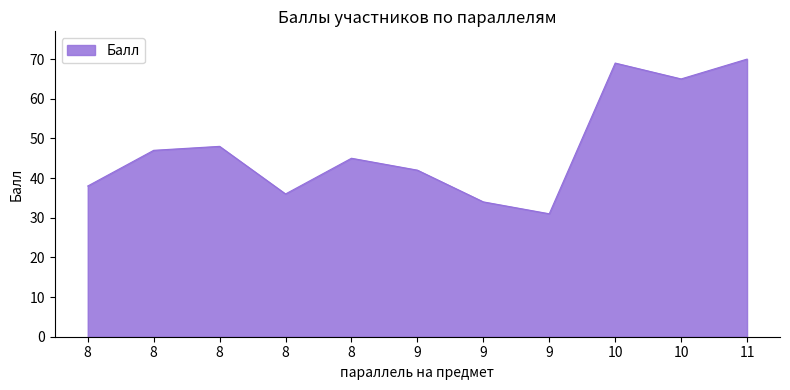

Does the chart display data point markers on the line(s)?

No